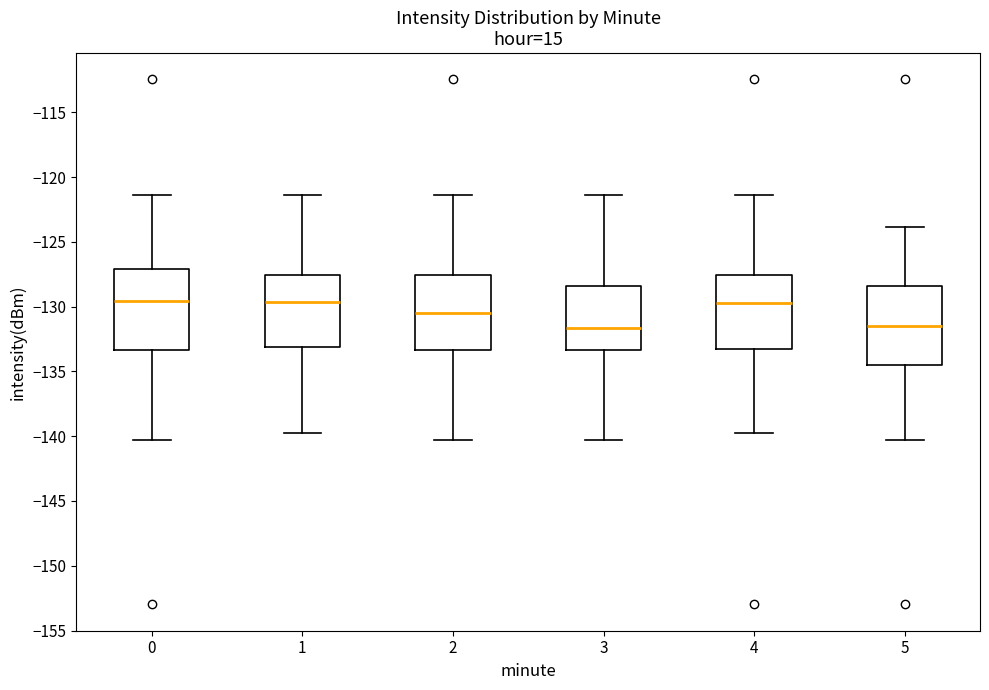

Reading left to right, transcribe this box plot: for each box, give where its median line is, the range the box spans, and where its two whiskers end, as read against the y-axis. The values are not printed on the chart, so give them approximately, as read against the axis.

0: median -129.5, box -133.5 to -127.0, whiskers -140.5 to -121.5
1: median -129.5, box -133.0 to -127.5, whiskers -140.0 to -121.5
2: median -130.5, box -133.5 to -127.5, whiskers -140.5 to -121.5
3: median -131.5, box -133.5 to -128.5, whiskers -140.5 to -121.5
4: median -130.0, box -133.5 to -127.5, whiskers -140.0 to -121.5
5: median -131.5, box -134.5 to -128.5, whiskers -140.5 to -124.0